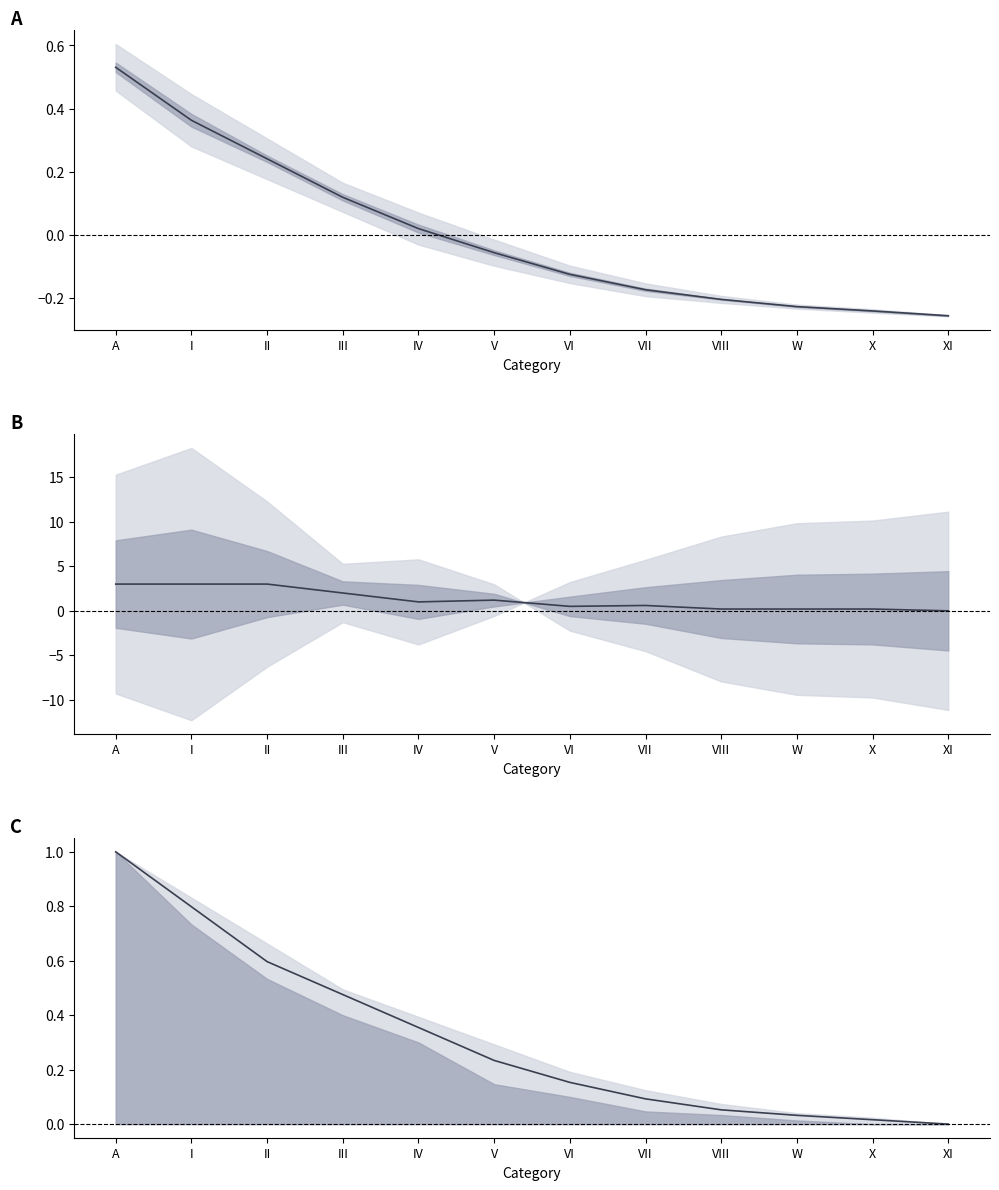

True or false: center and mid cross at least once.

False